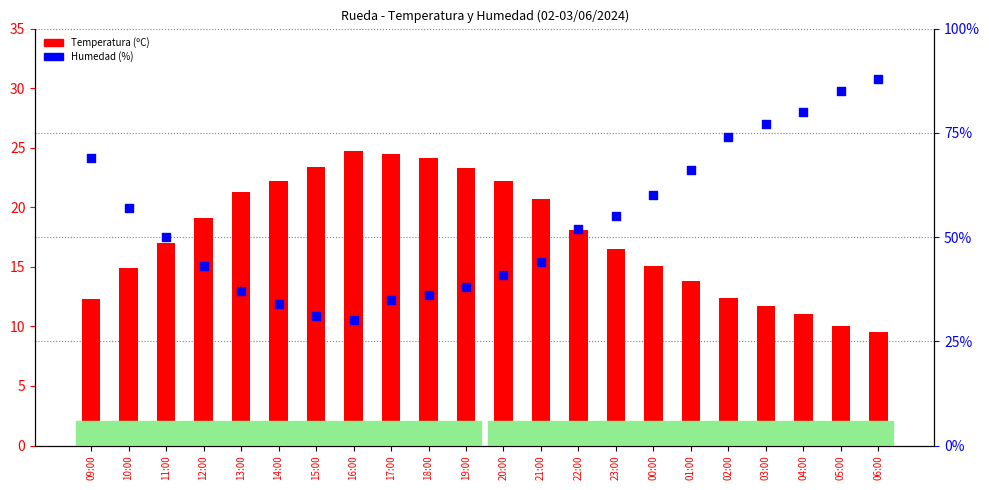

What is the total value across all series at 17:00?

59.5